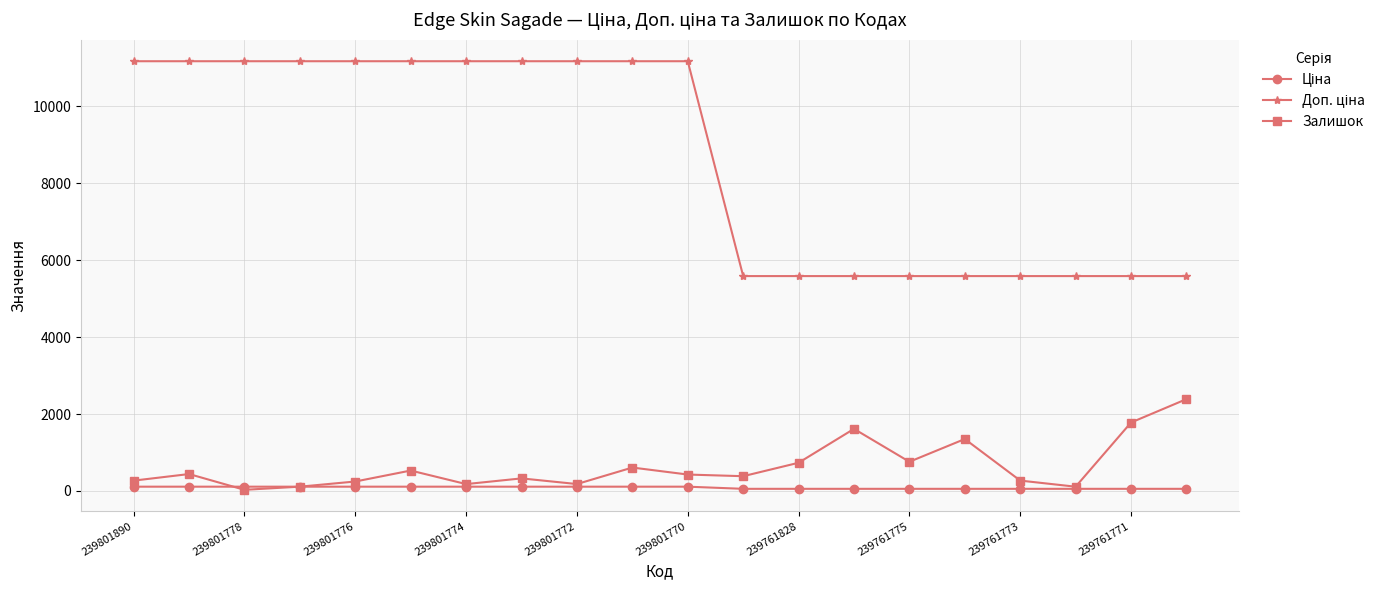

What is the value of the Залишок point at the 17th from the left?

270.0